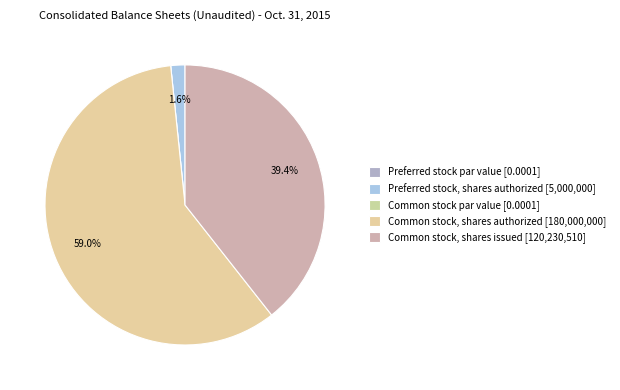

To the nearest percent, what is the average slice percentage?

20%